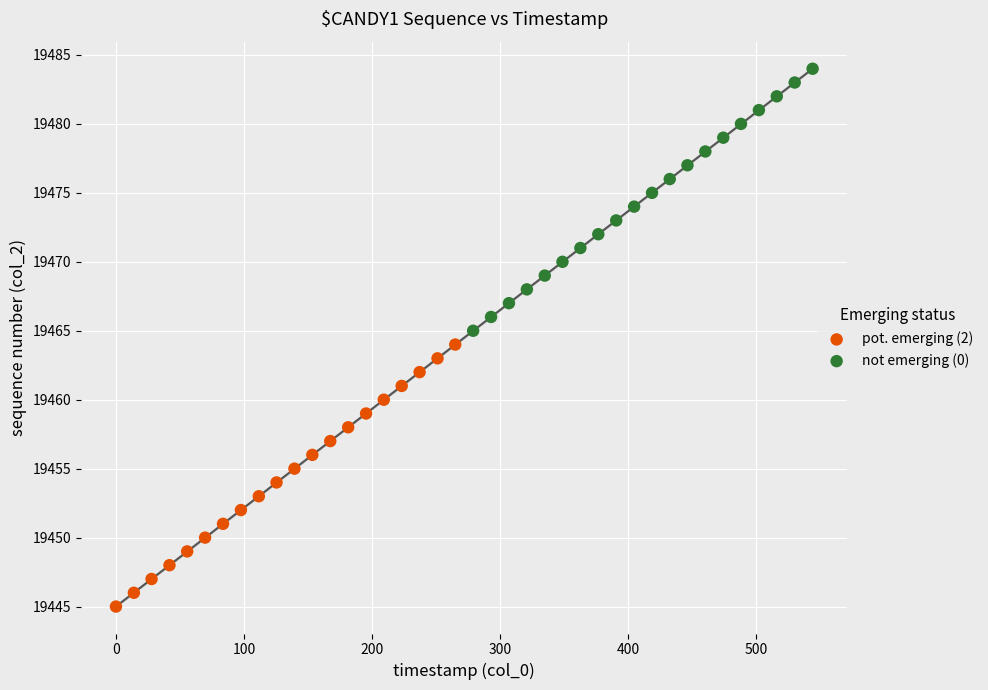

Which series contains the lowest Y value?

pot. emerging (2)